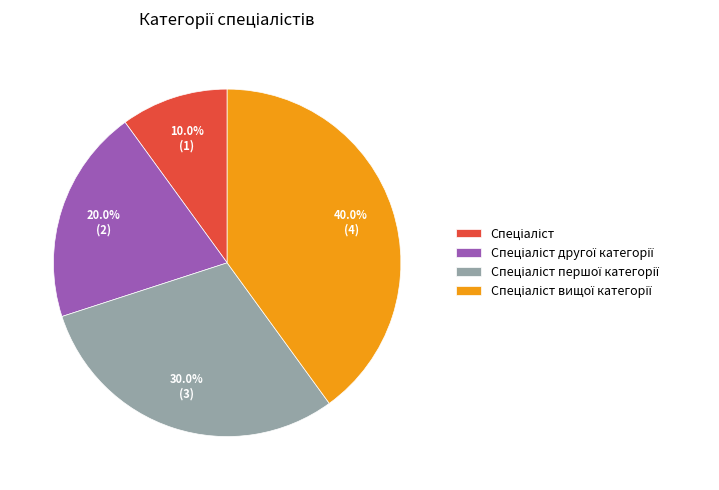

Is there any slice that represents more than half of the pie?

No